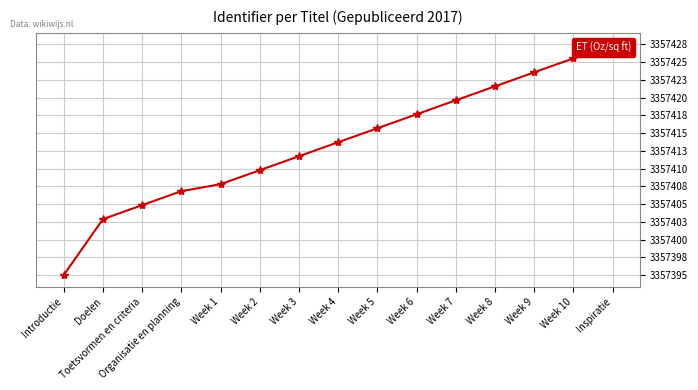

How many data points are less than 3357414?

7